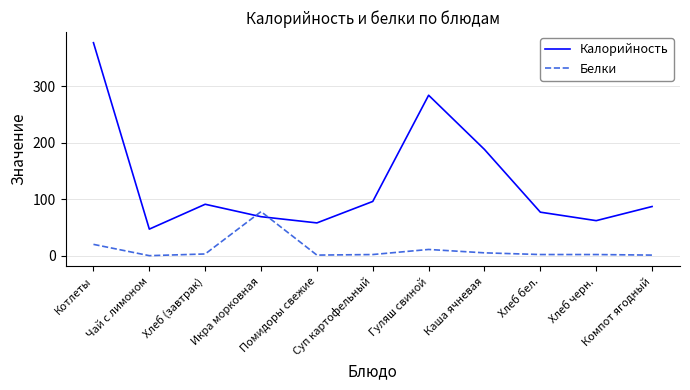

After their last crossing, which series has the higher values: Белки or Калорийность?

Калорийность